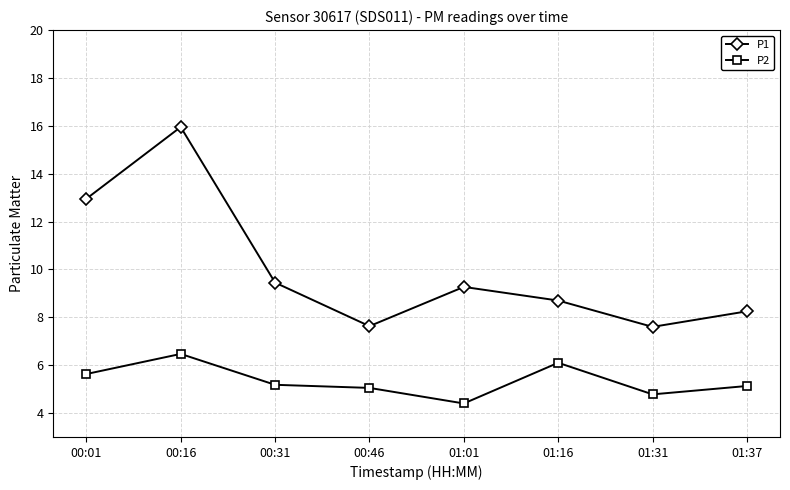

What is the label of the 7th point from the left?

01:31